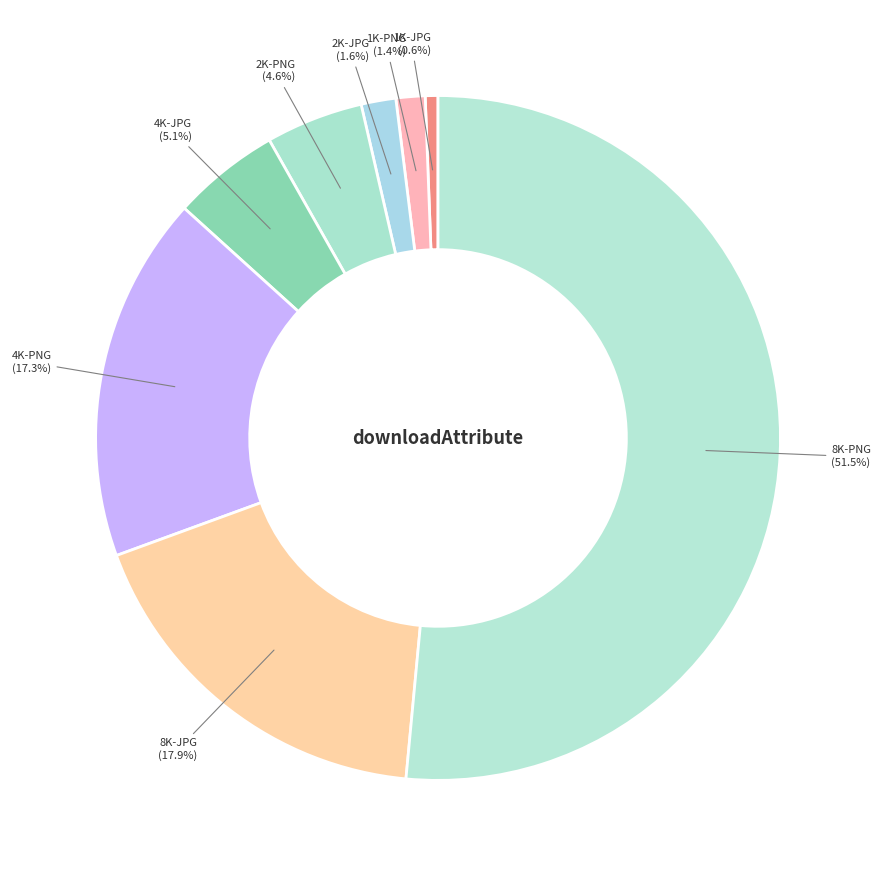

True or false: 8K-JPG accounts for 18% of the total.

True